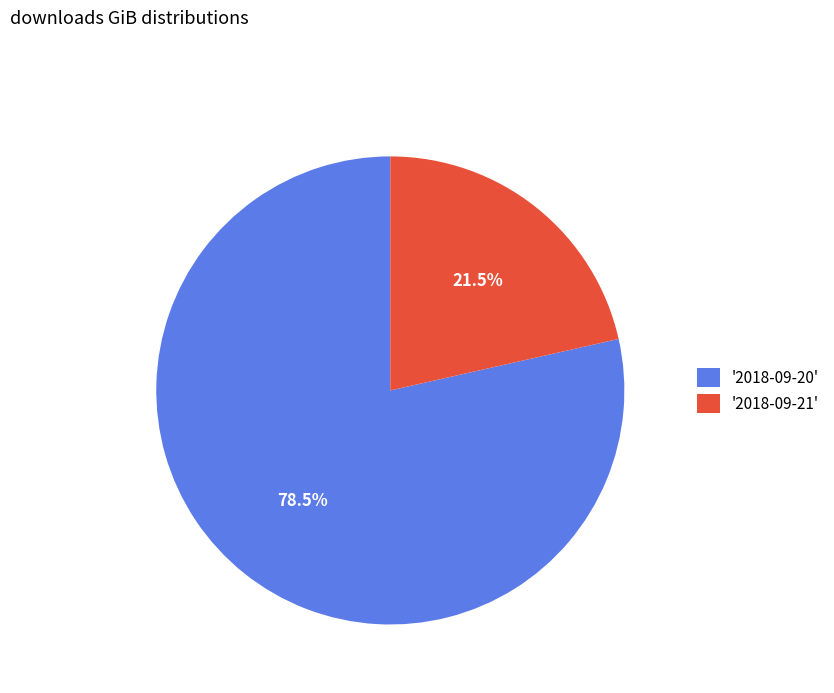

What is the smallest slice in the pie chart?

'2018-09-21'